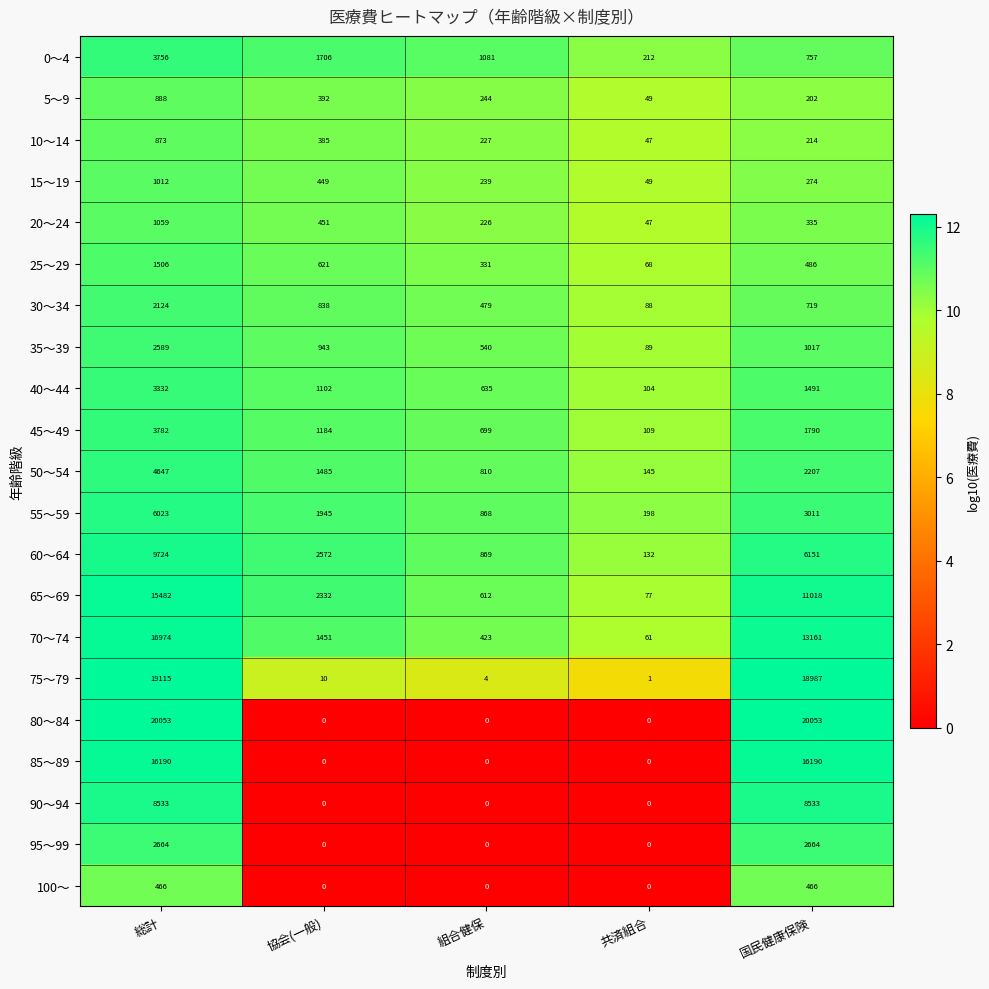

What is the spread (max minus min) of values at 総計?

19587